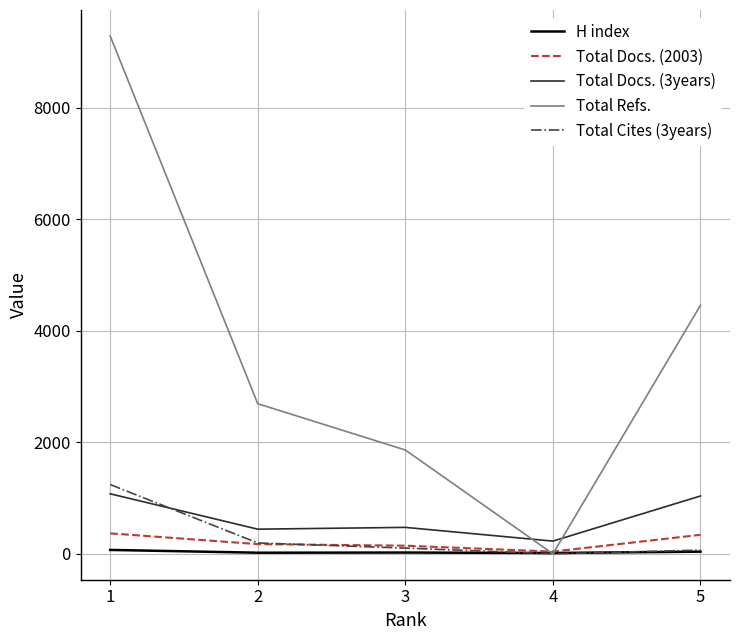

How many interior local valleys does the Total Refs. series have?

1